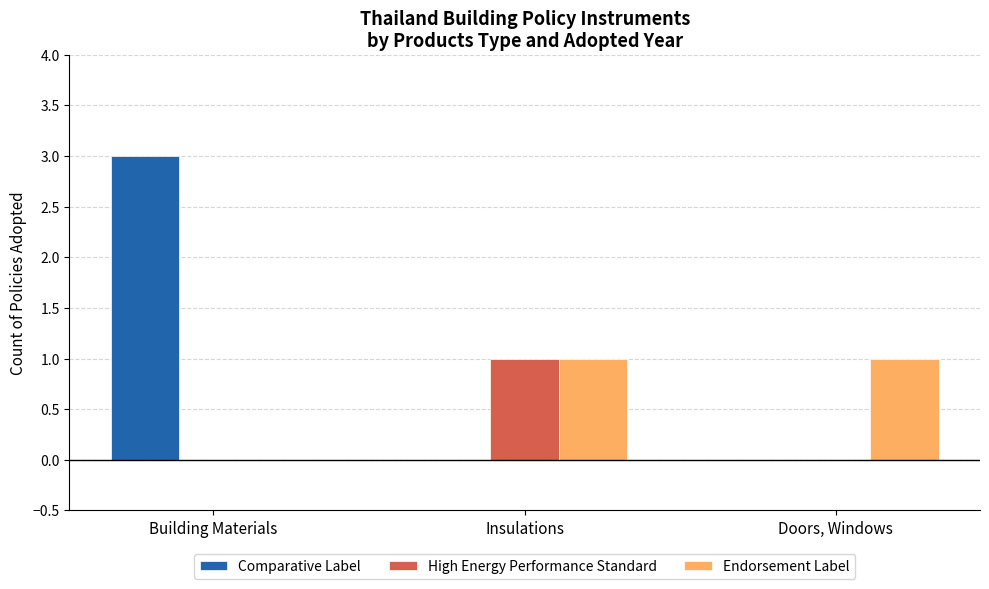

Is the value of Endorsement Label at Doors, Windows greater than the value of Comparative Label at Doors, Windows?

Yes